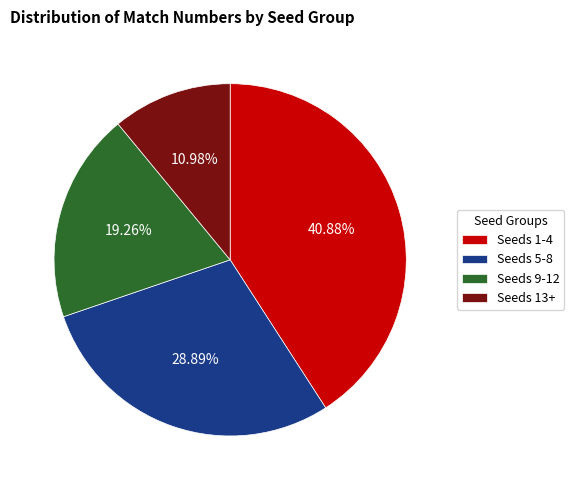

Between Seeds 13+ and Seeds 9-12, which is larger?

Seeds 9-12